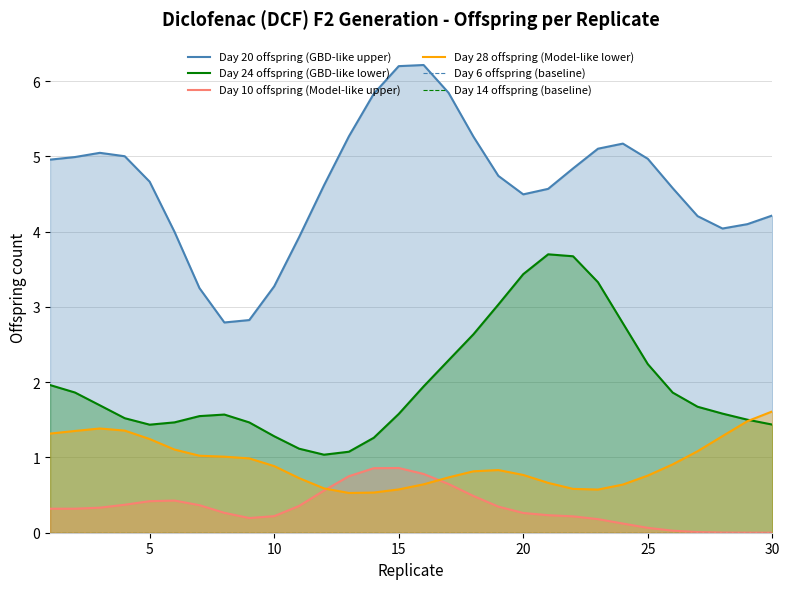

How many series are shown in this chart?

6